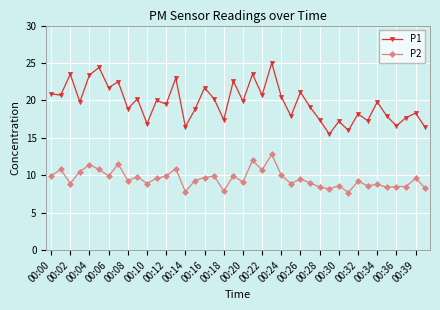

In P1, how many points are lower than both neighbors (excluding endpoints)?

15